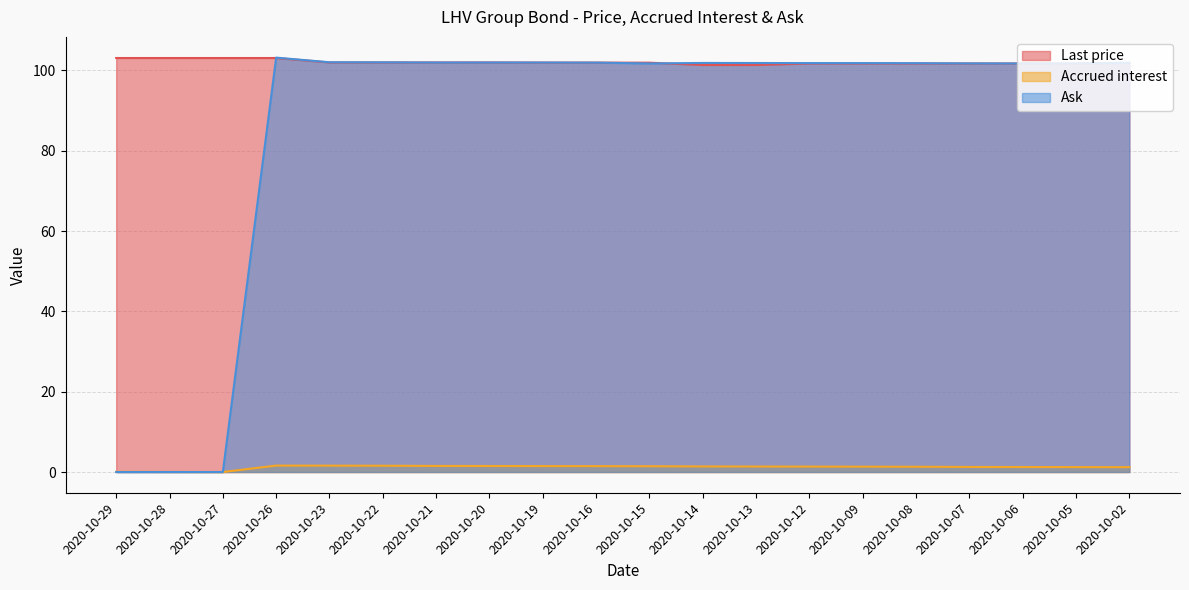

How many interior local valleys does the Ask series have?

3